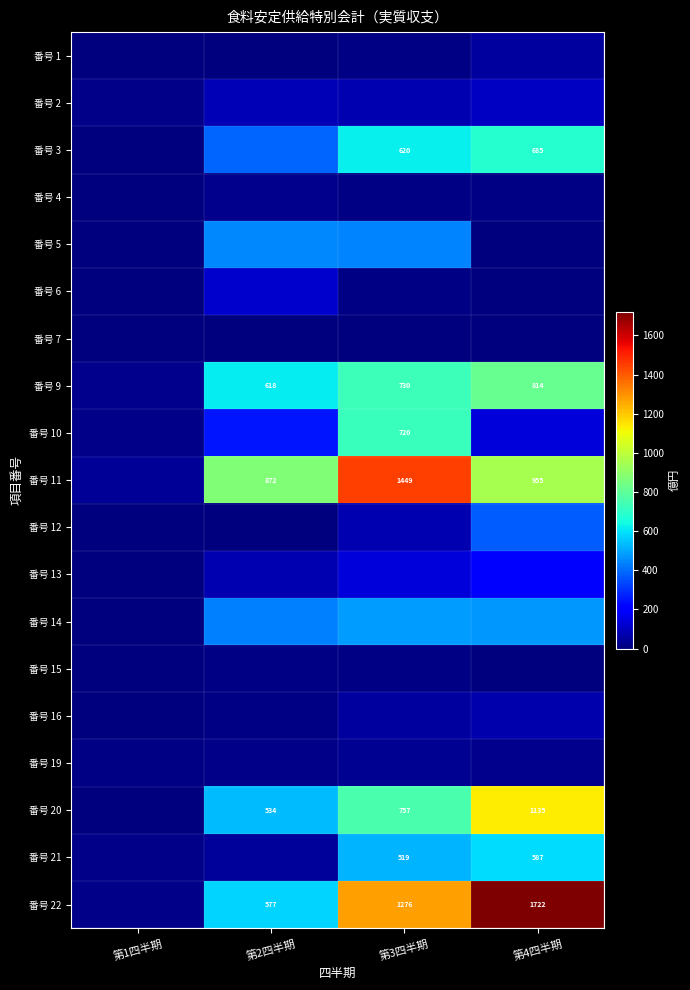

Which has a higher value, 第4四半期 or 第1四半期?

第4四半期